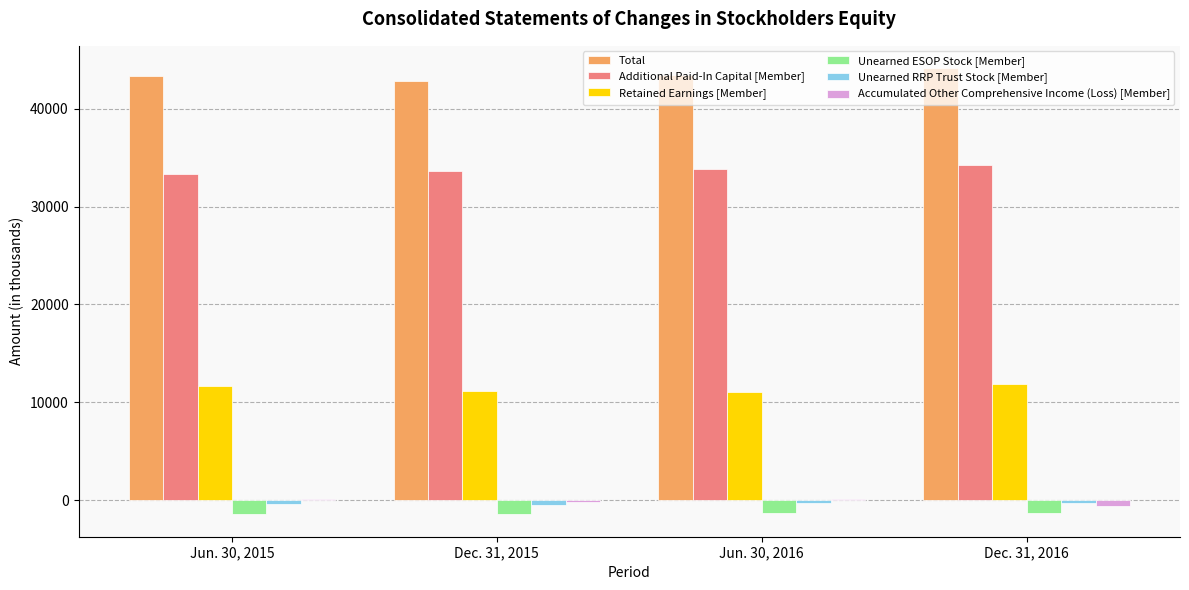

Which label corresponds to the largest value in the chart?

Dec. 31, 2016